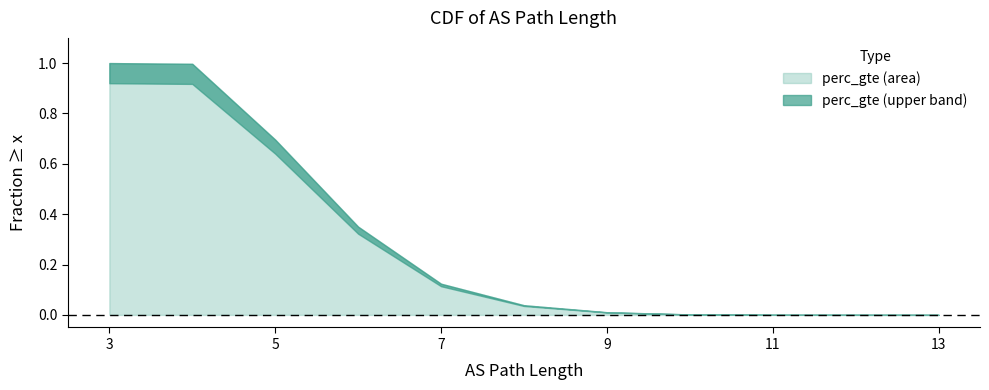

True or false: there are more than 1 points higher than both neighbors.

False